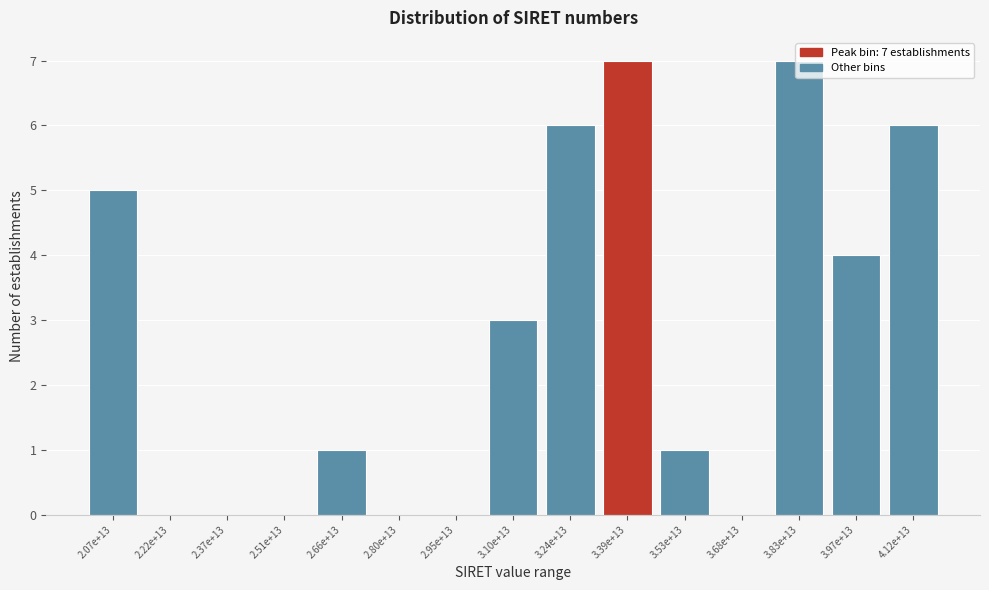

Is it true that the value at 3.24e+13 is 6?

True